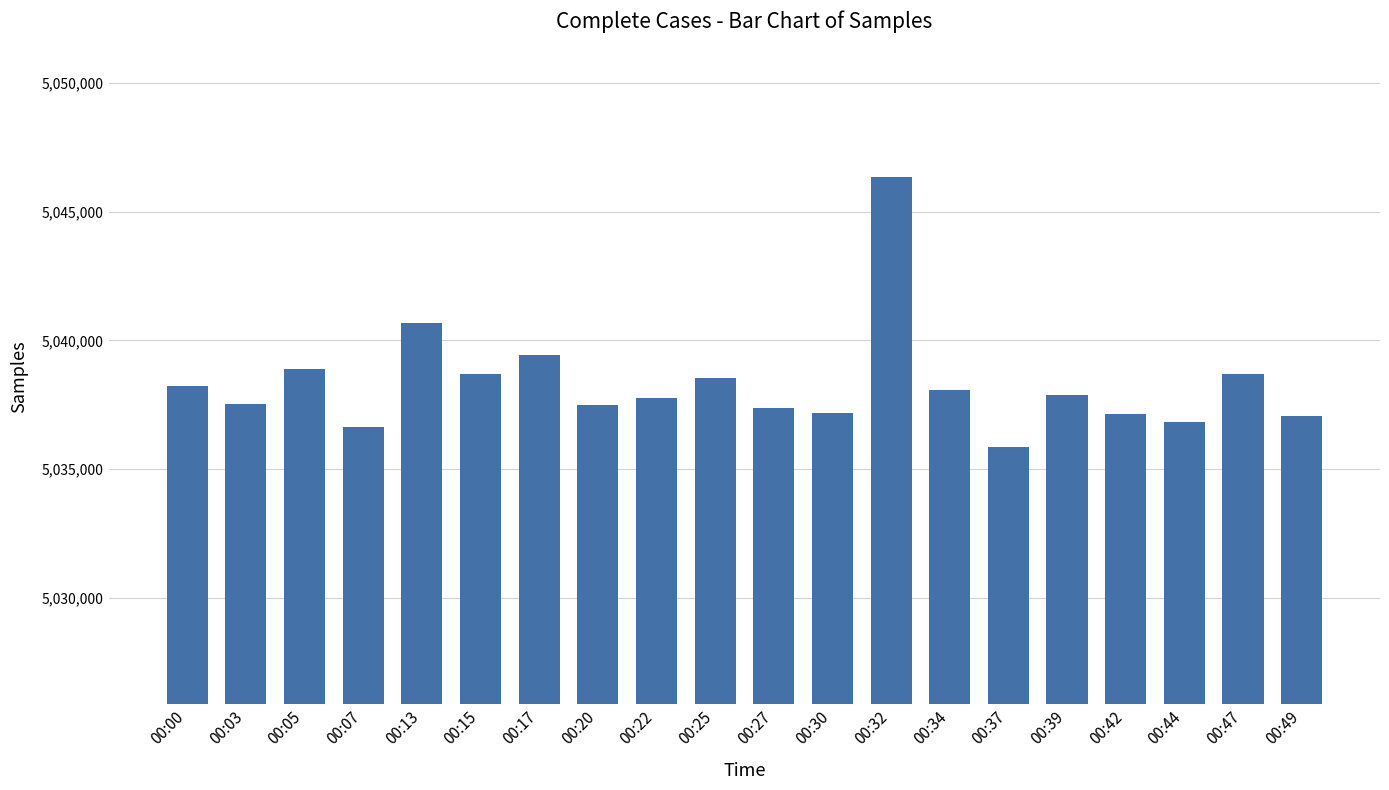

Where is the data nearest to the value 5041103?

00:13